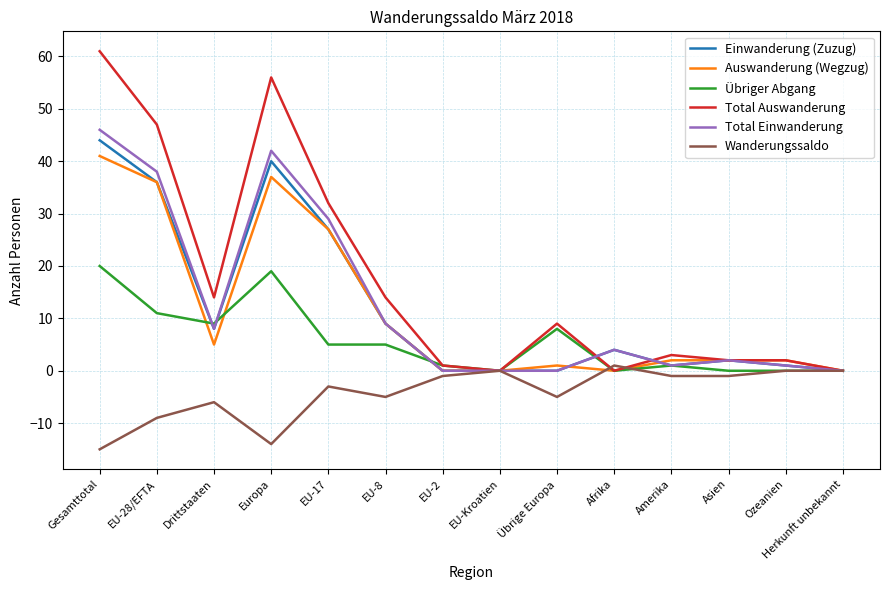

Which series has the largest range (max minus min)?

Total Auswanderung